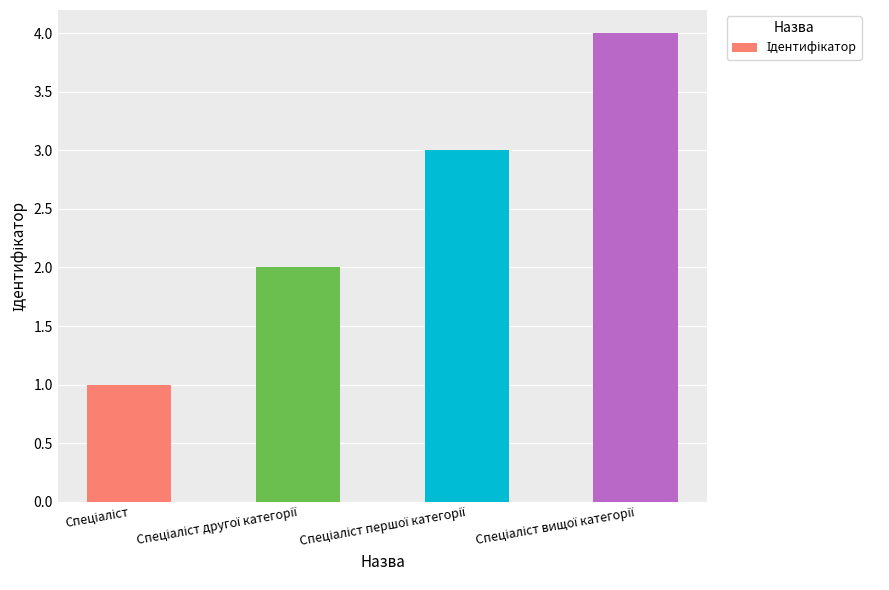

What is the sum of all values?

10